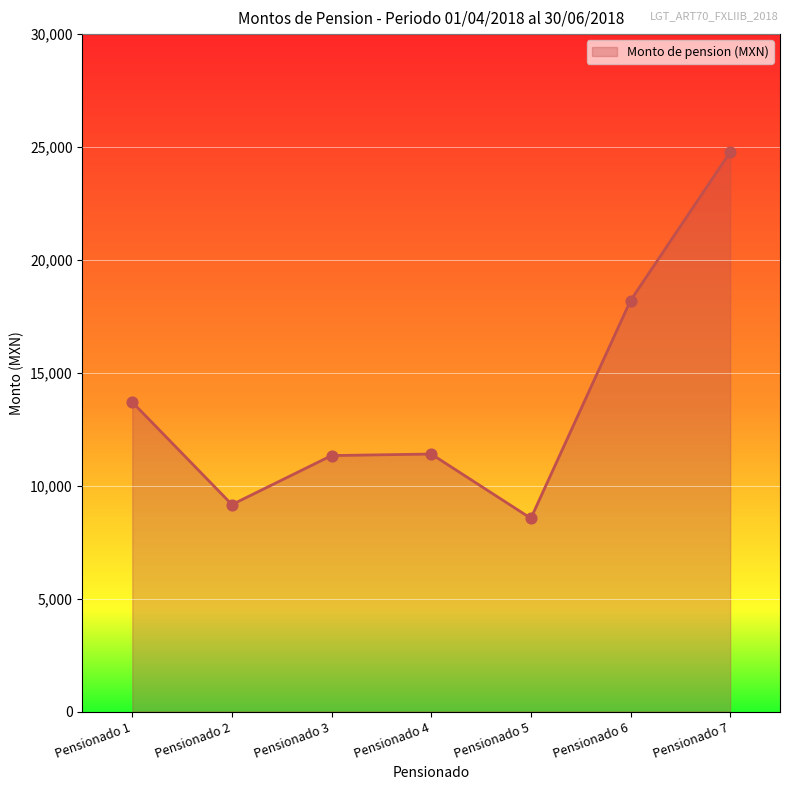

What is the change in value from Pensionado 3 to Pensionado 7?

+13440.0